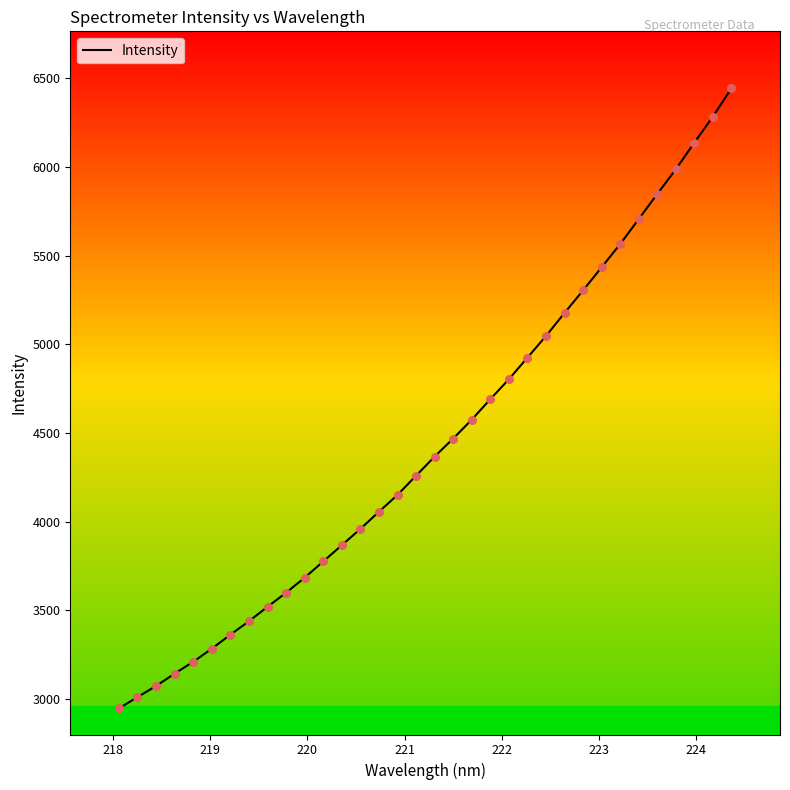

What is the difference between the maximum and minimum values?

3495.9